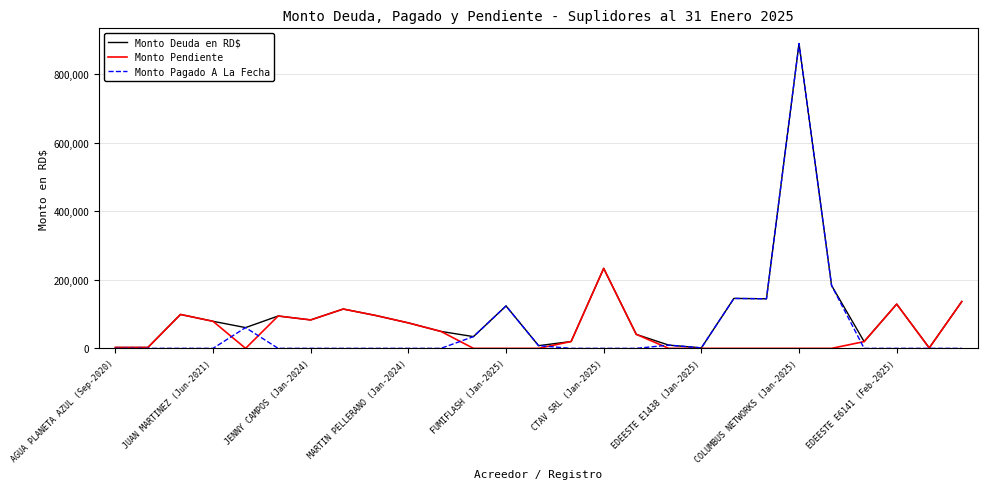

Which series ends up on top after the final intersection of Monto Pendiente and Monto Pagado A La Fecha?

Monto Pendiente